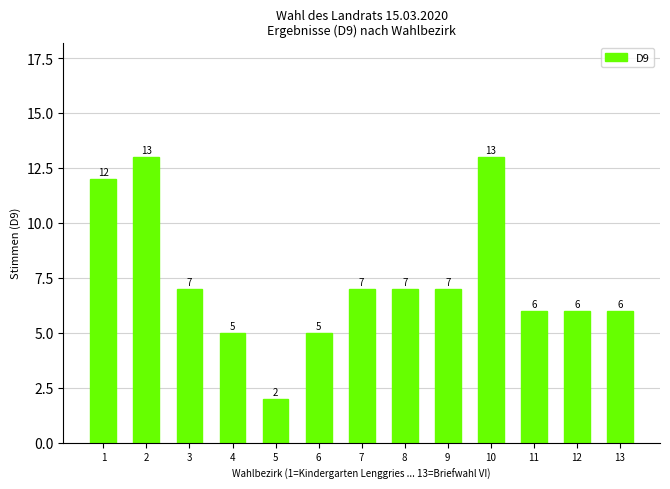

Which has a higher value, 11 or 9?

9